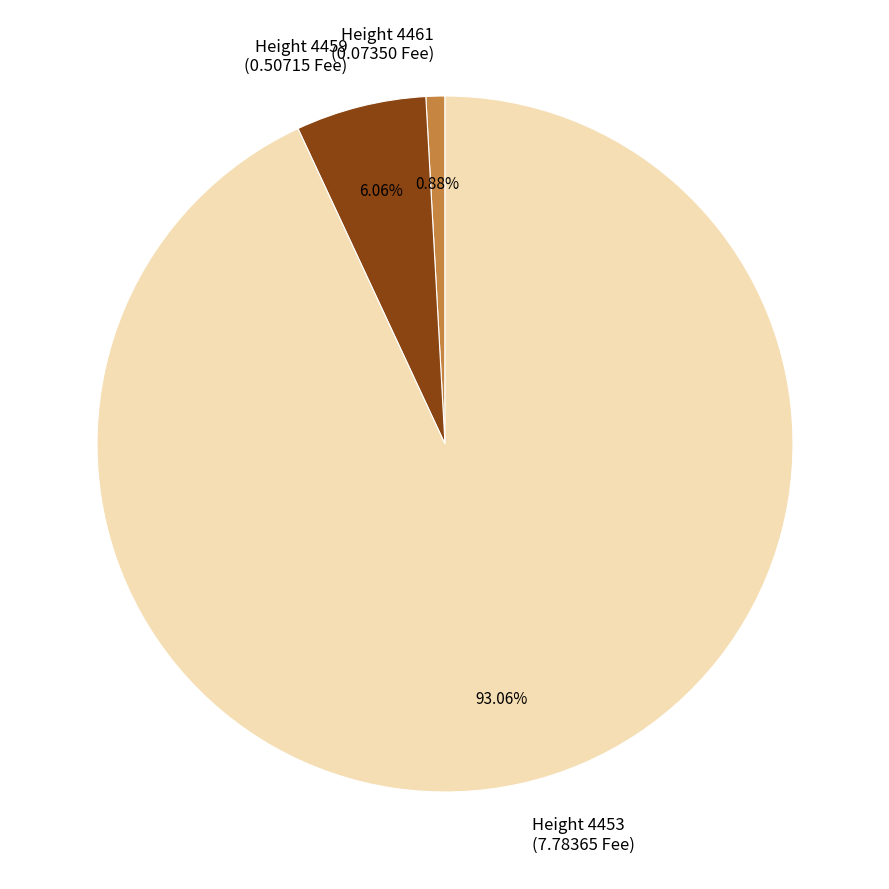

Does any single category account for the majority?

Yes